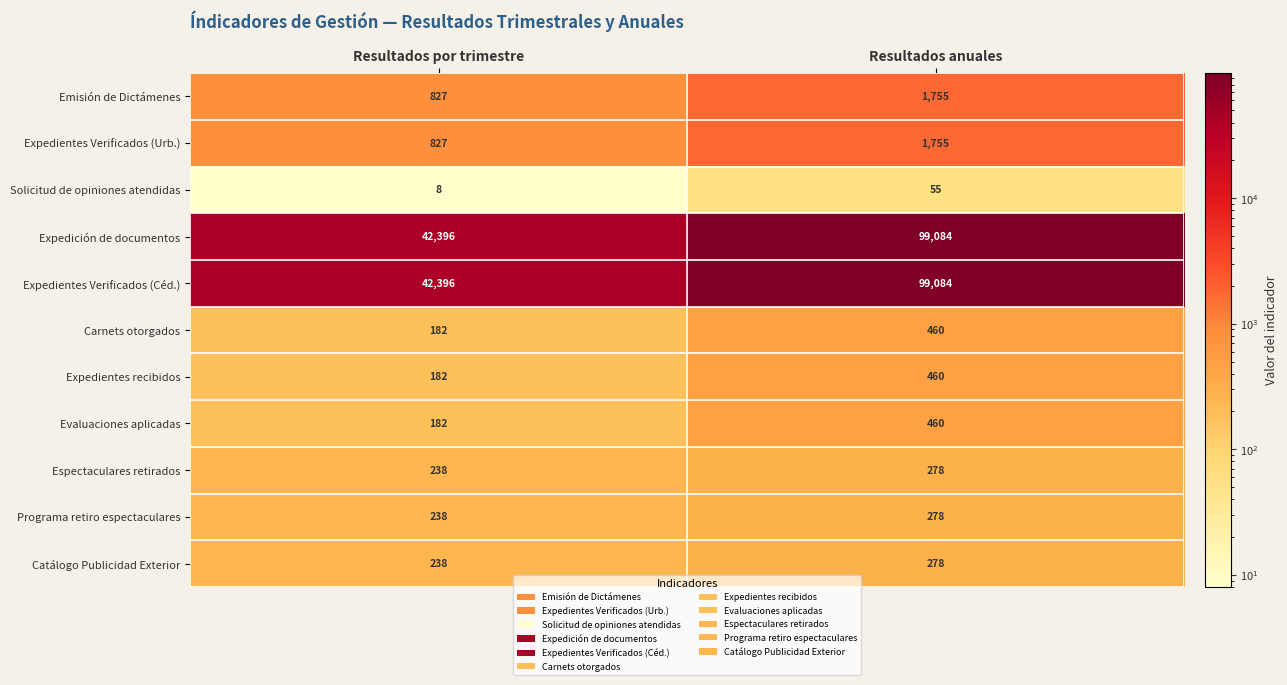

Read the Evaluaciones aplicadas value at Resultados por trimestre, to the nearest 50.

200